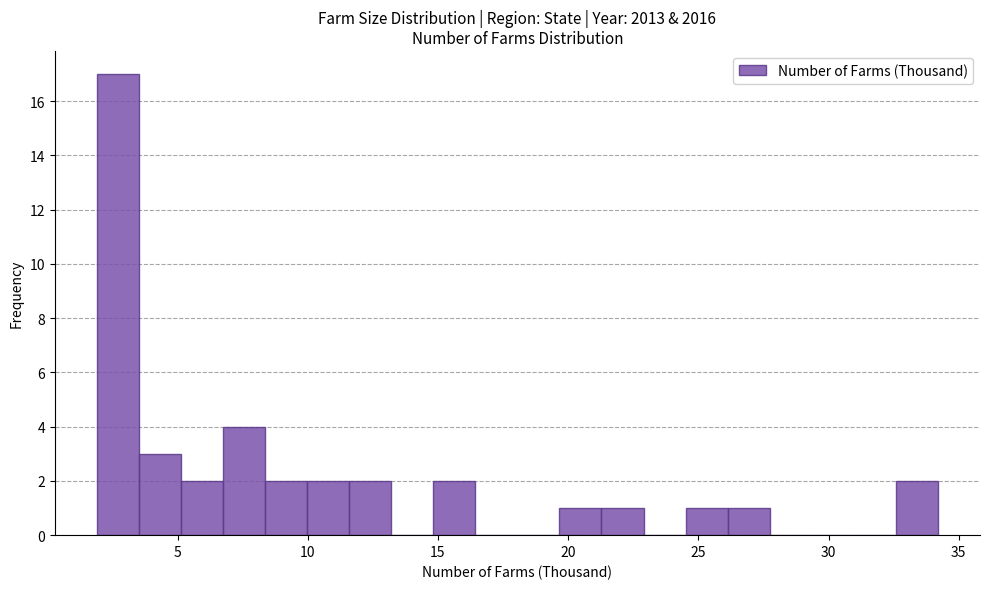

Around what value on the x-axis is the tallest bar? Give the approximate position of its centre, as read against the axis.

2.5